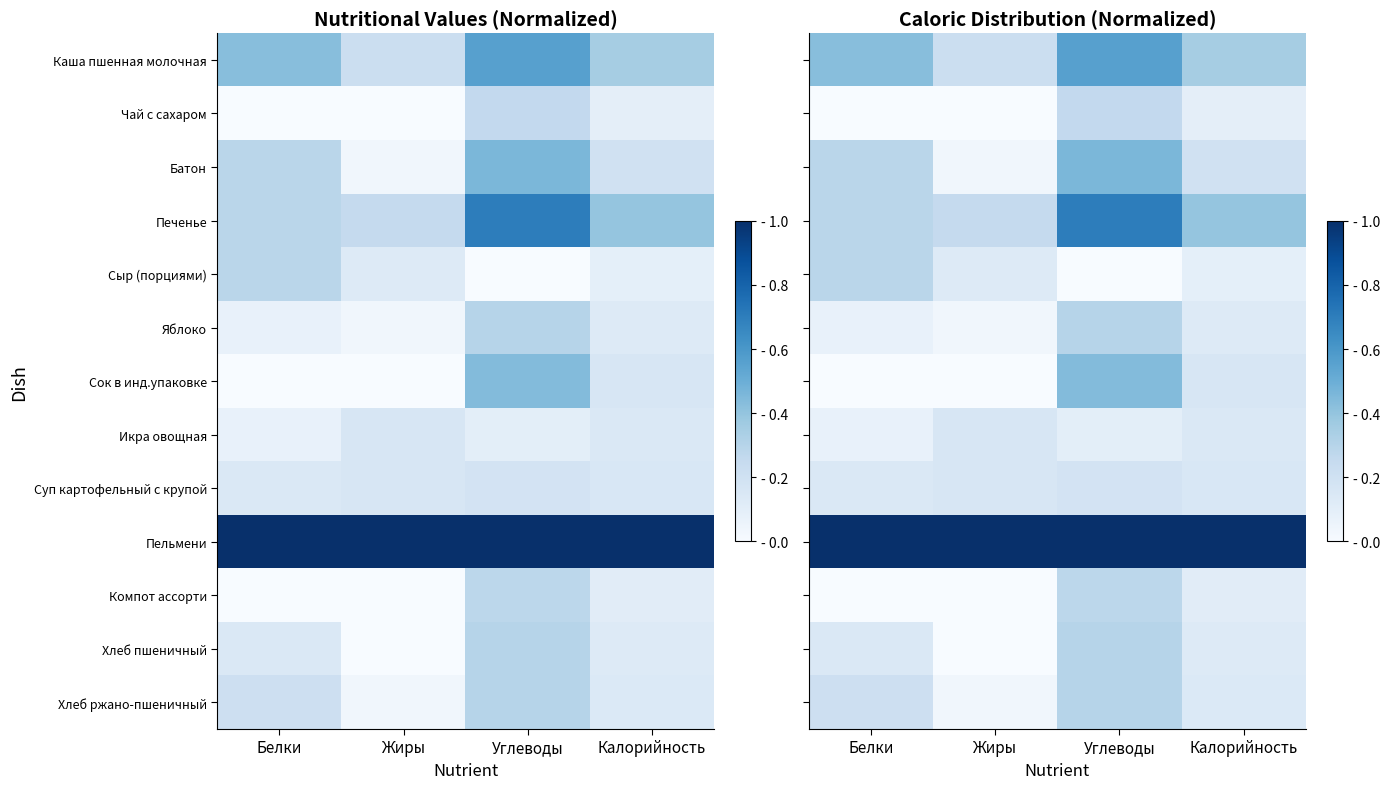

At which category is the sum across all series the highest?

Углеводы